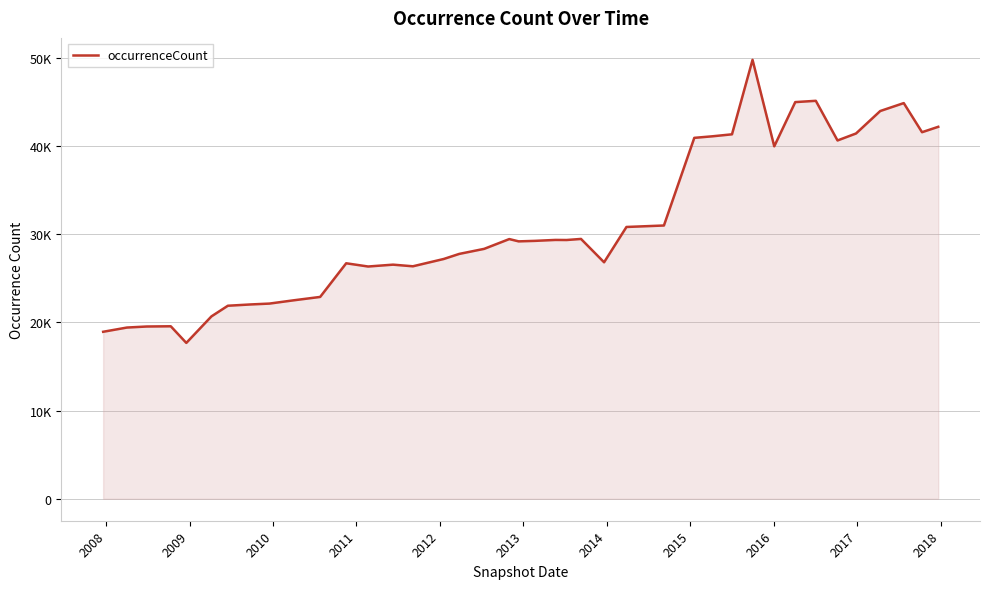

What is the minimum value shown in the chart?

17666